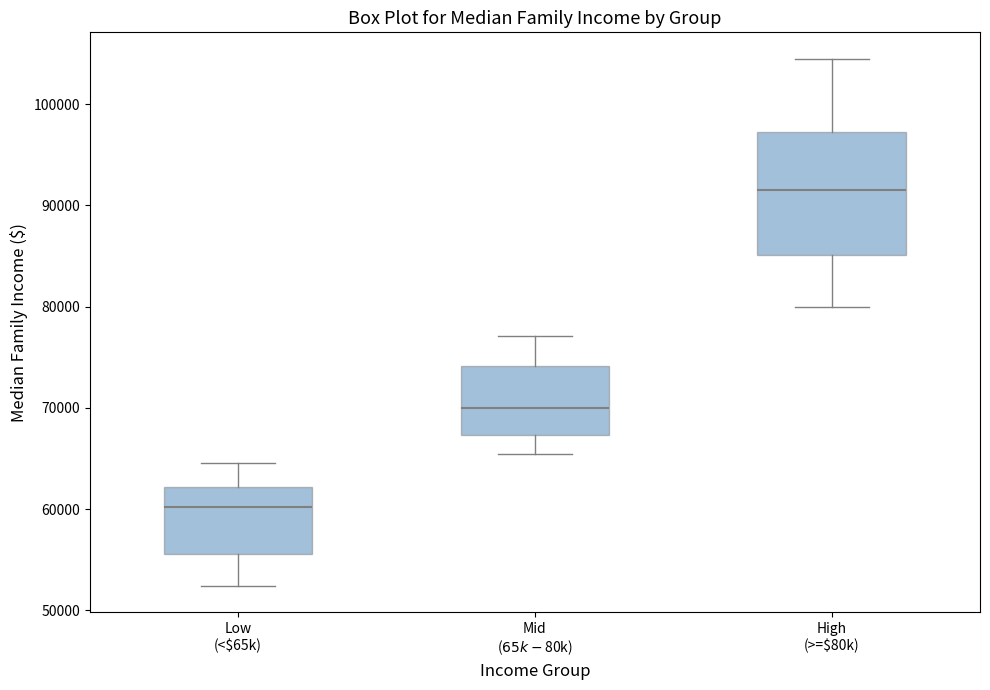

Comparing the boxes themselves (not the whiskers), which one is the tallest?

High (>=$80k)